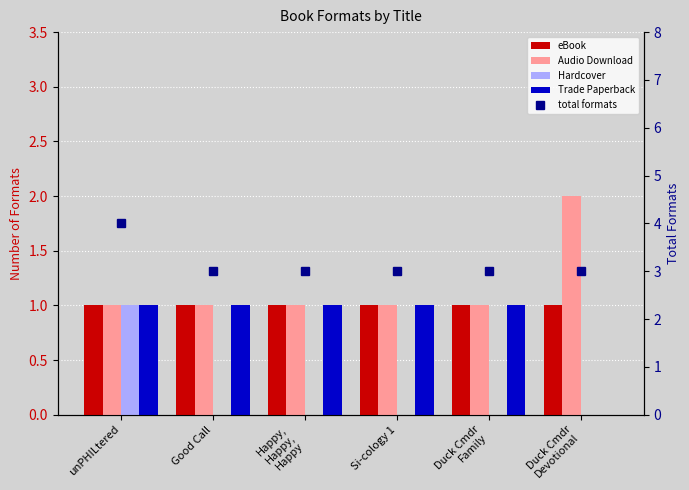

How many categories are shown in the chart?

6